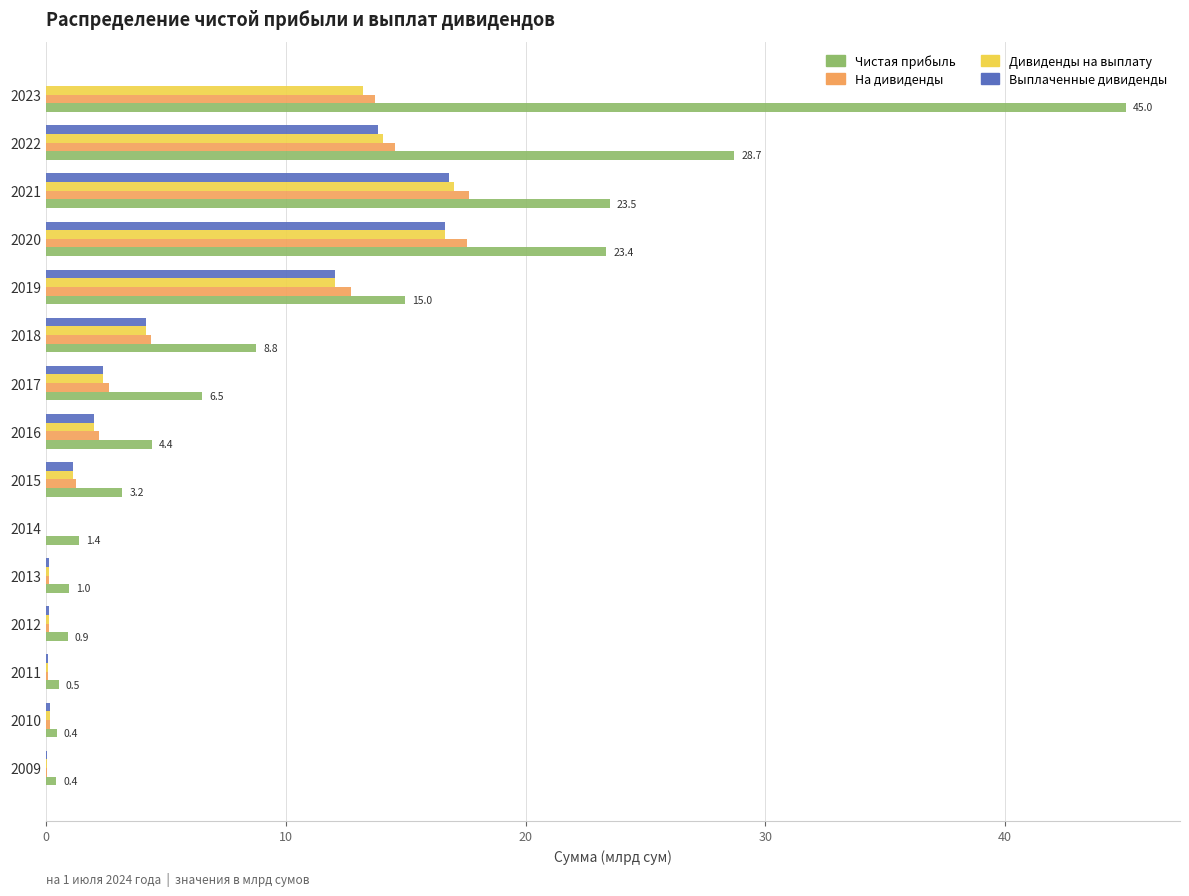

Is it true that Чистая прибыль equals 2.6 at 2018?

False